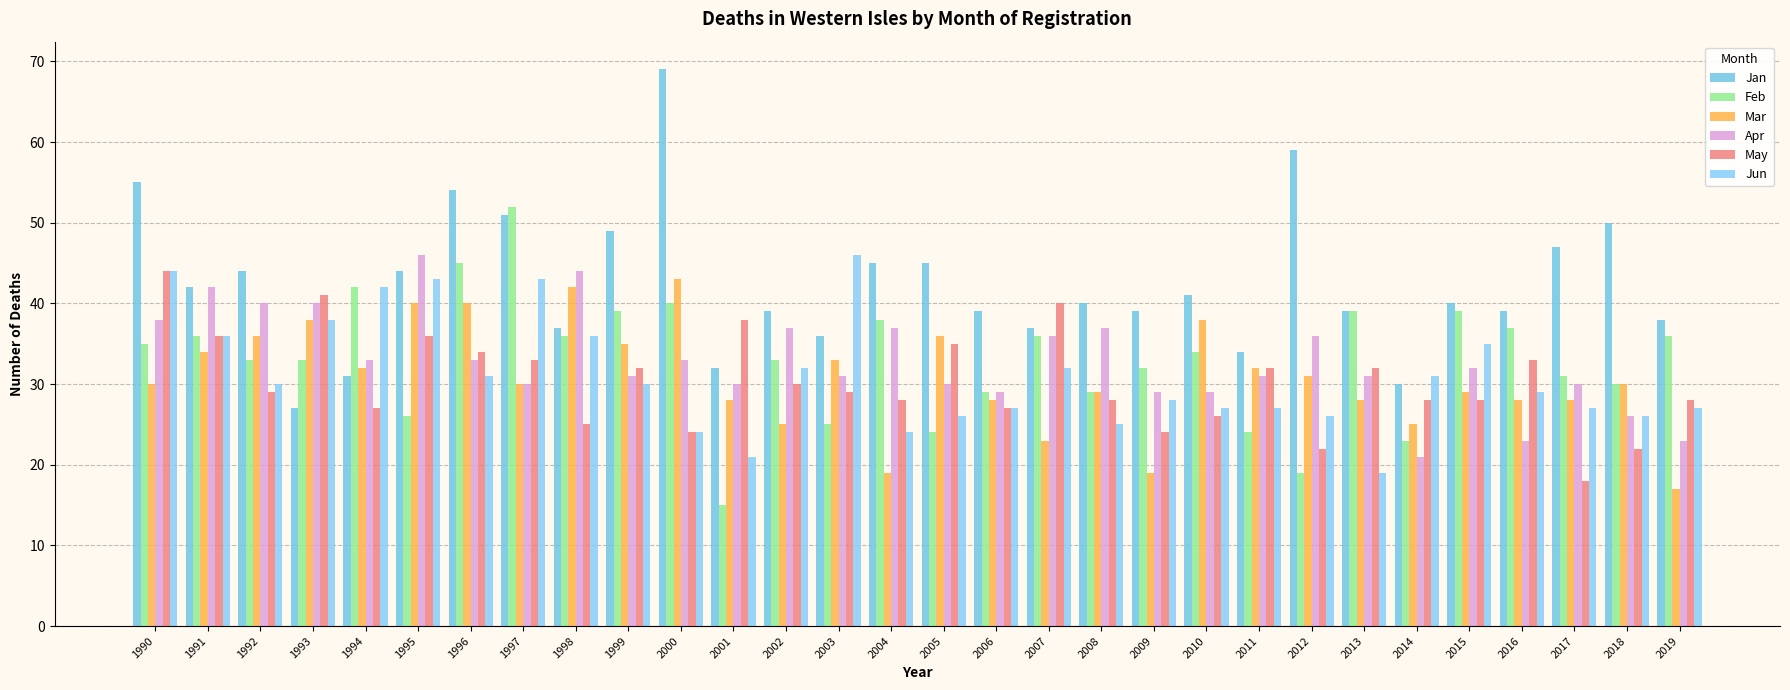

What are all the series names shown in the legend?

Jan, Feb, Mar, Apr, May, Jun